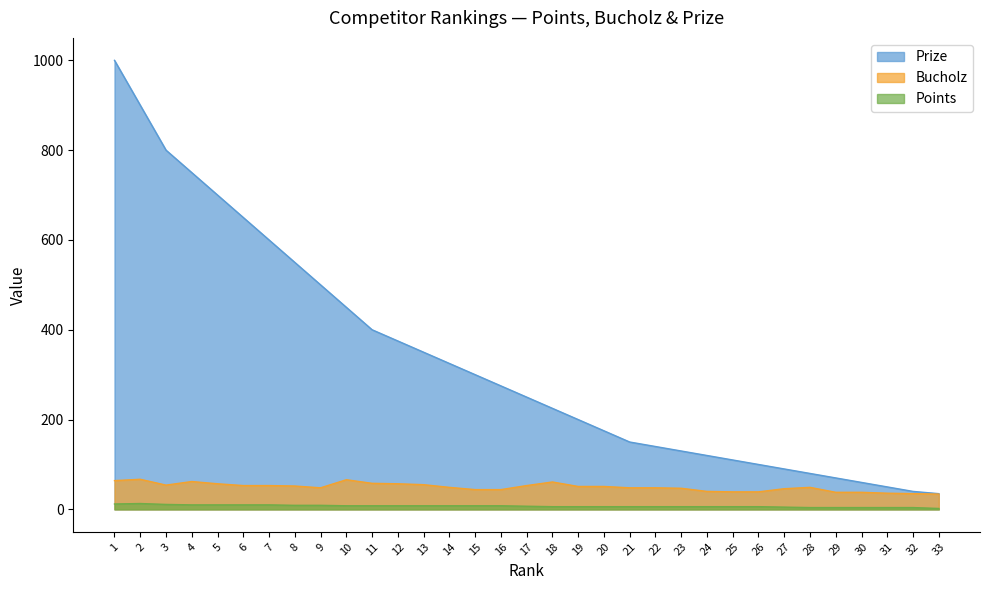

Between 4 and 29, which series saw the biggest shift?

Prize